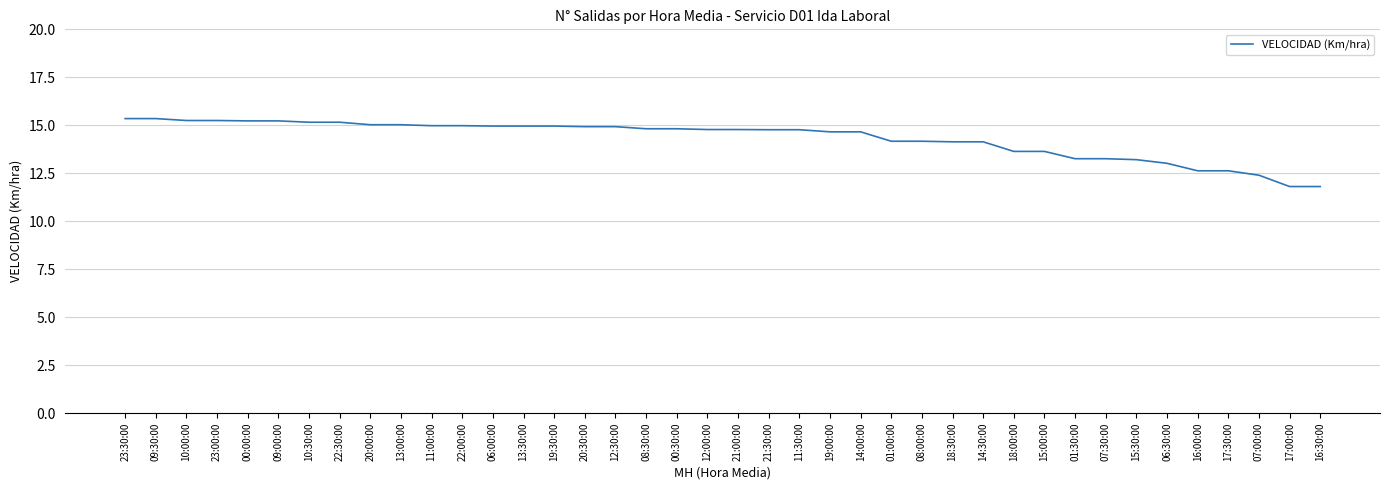

What is the difference between the maximum and minimum values?

3.5